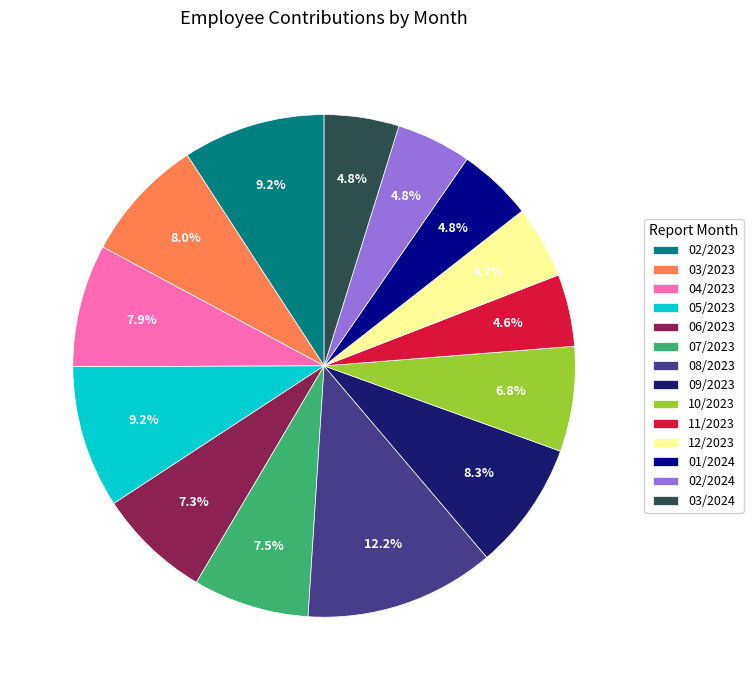

True or false: 01/2024 accounts for 5% of the total.

True